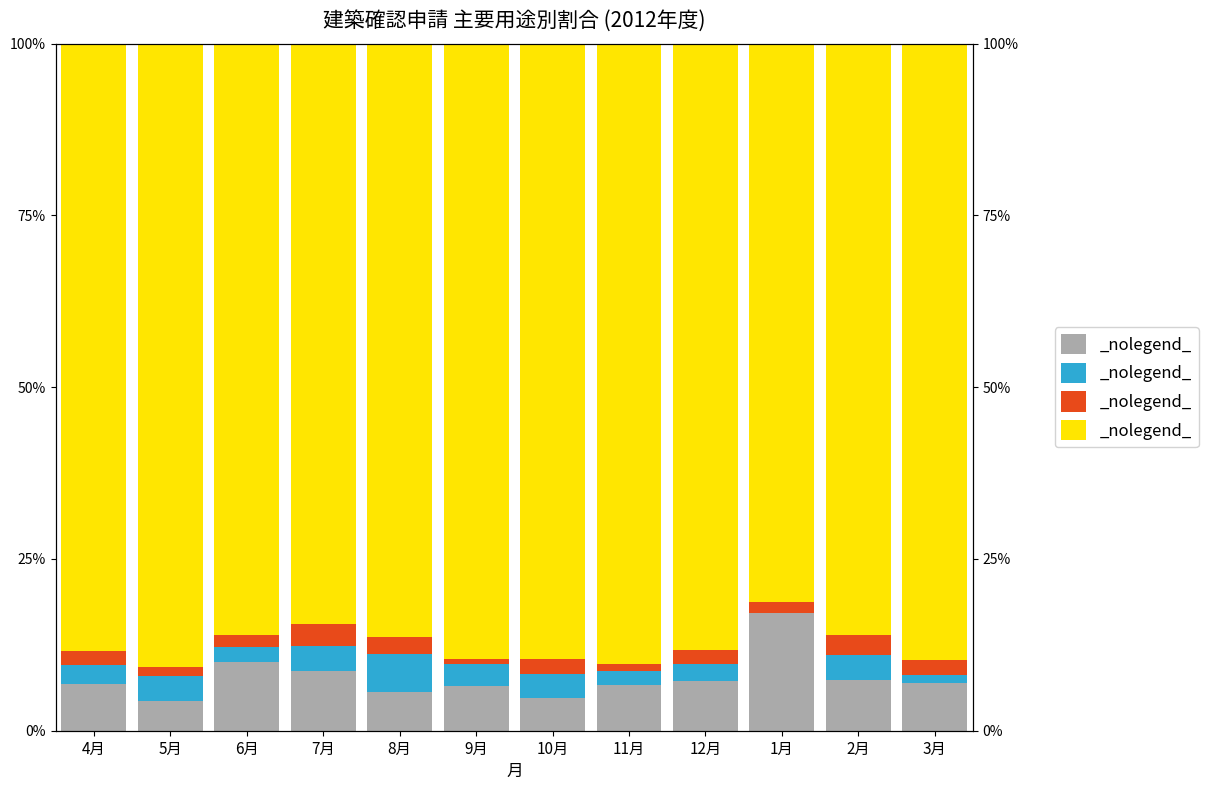

Which series has the largest total across all categories?

住居専用